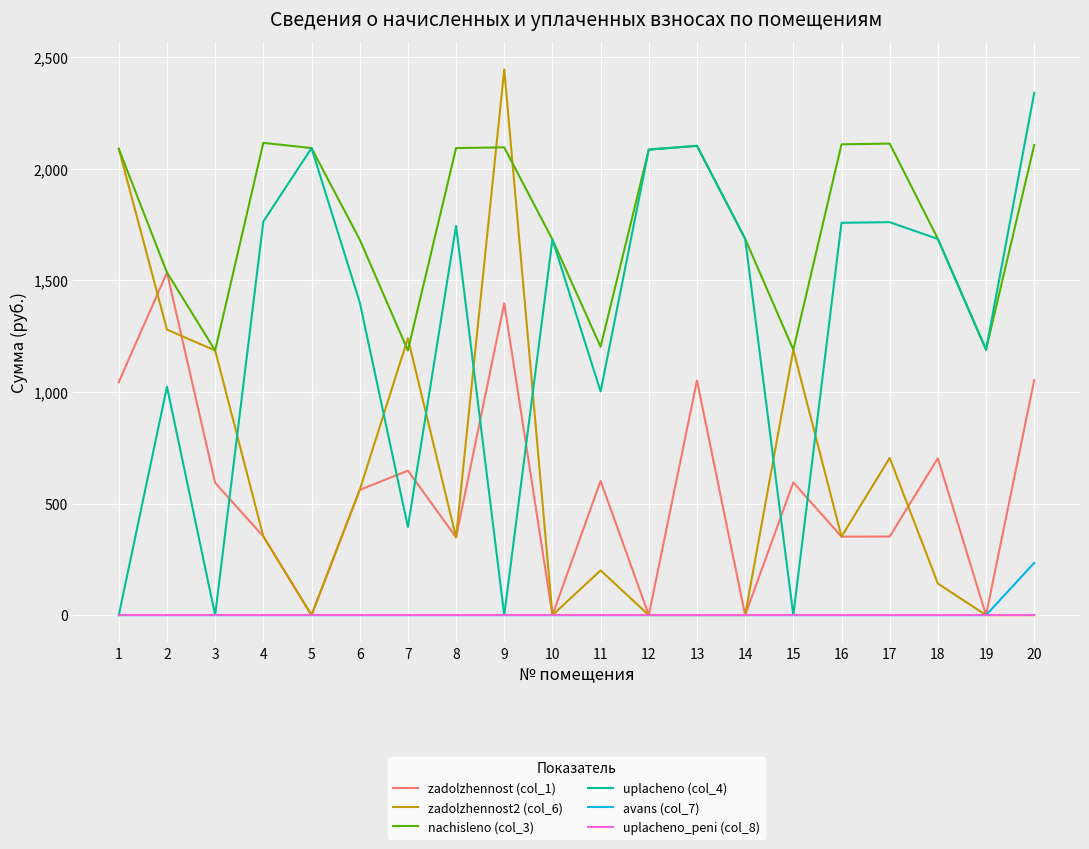

The value of uplacheno (col_4) at 7 is 674.9. True or false?

False